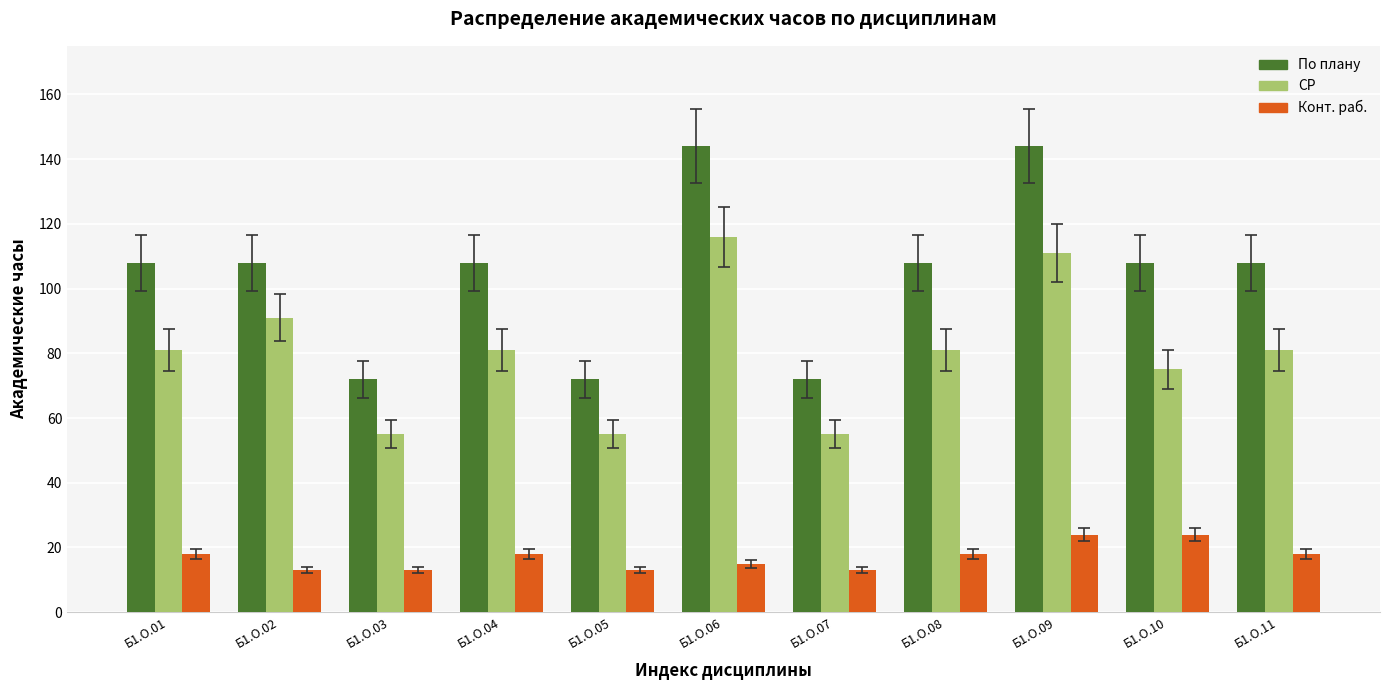

What are all the series names shown in the legend?

По плану, СР, Конт. раб.